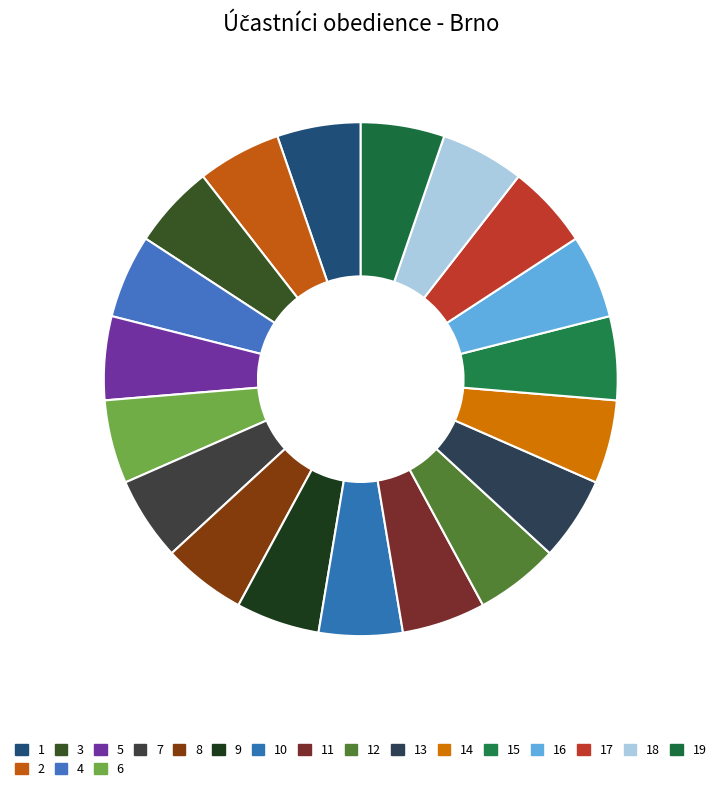

How many segments does this pie chart have?

19